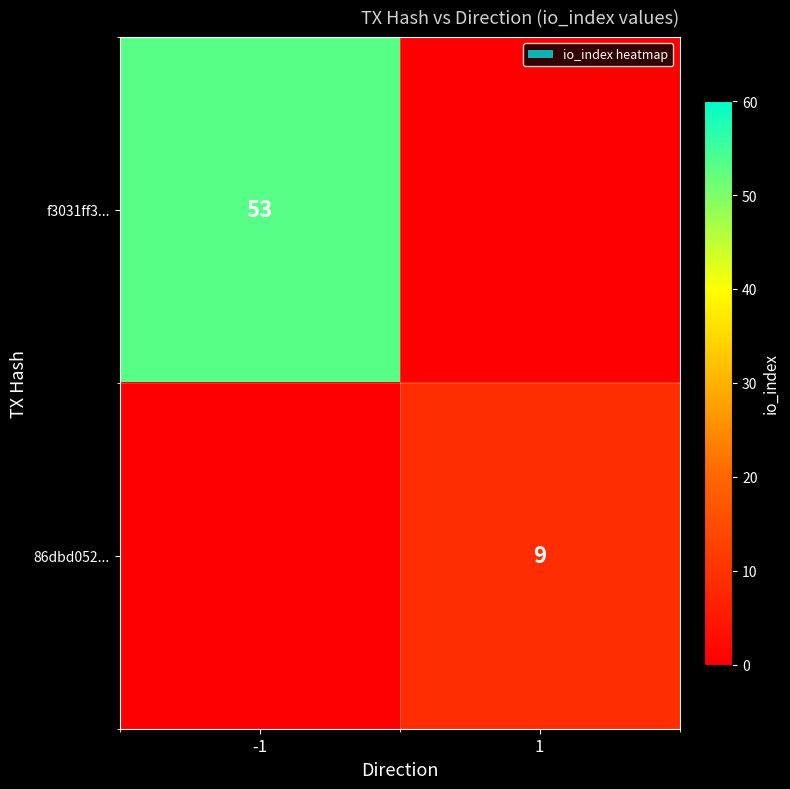

What is the total value across all series at -1?

53